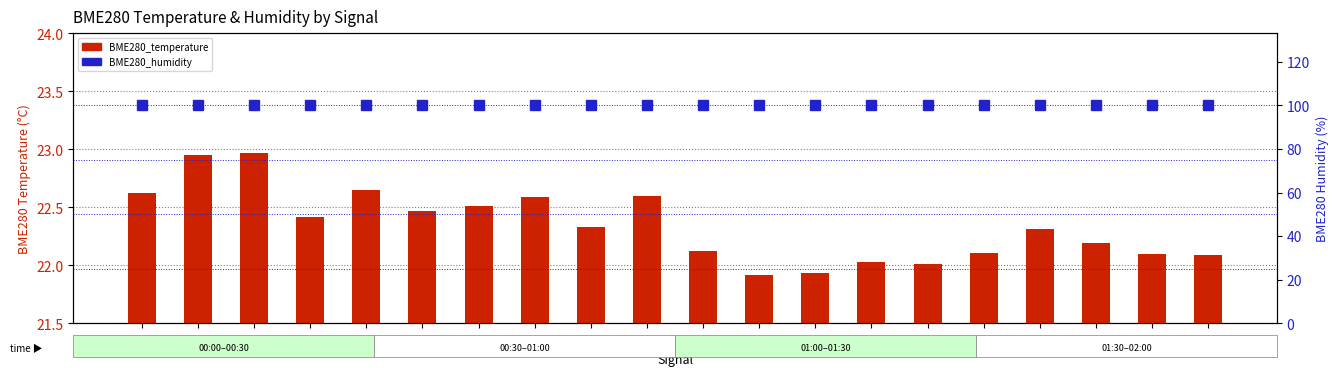

At how many categories does at least one series exceed 73?

20